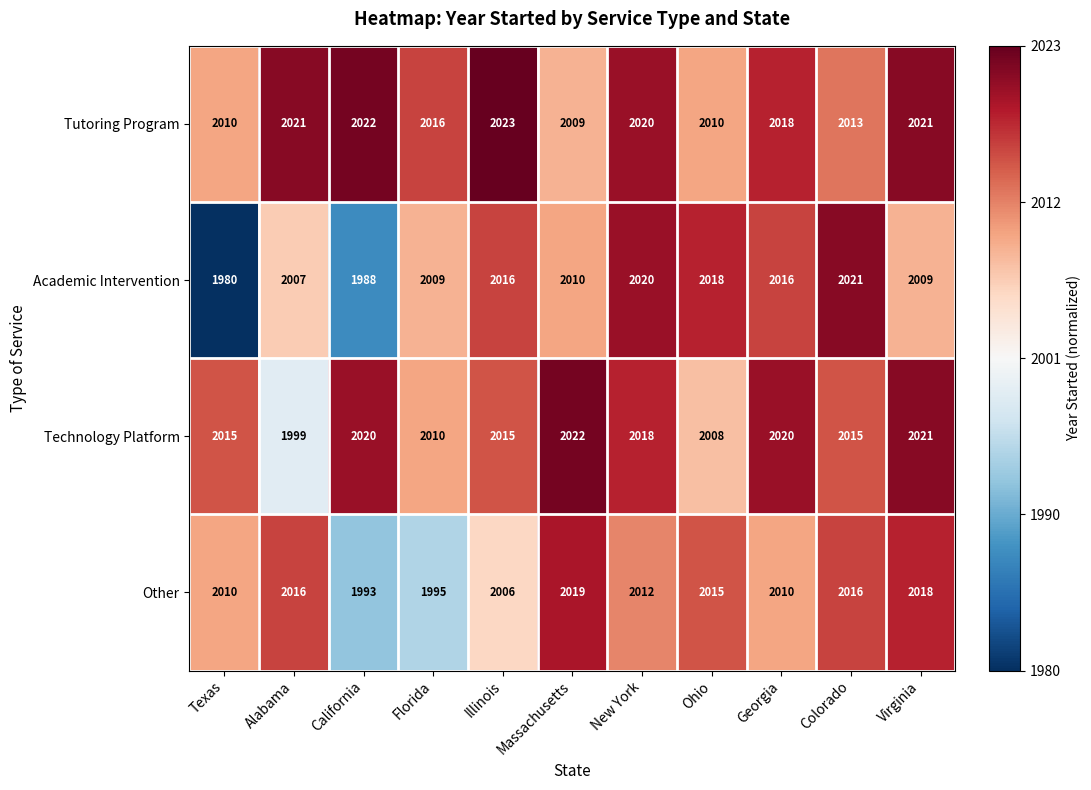

Which series has the largest total across all categories?

Tutoring Program